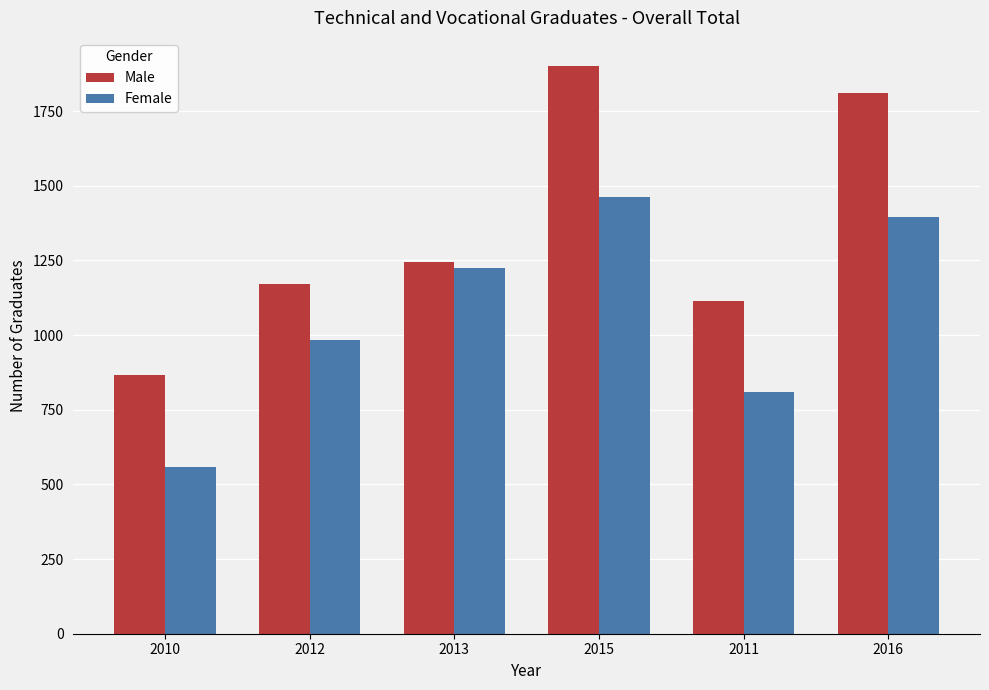

What is the label of the 1st bar from the right?

2016